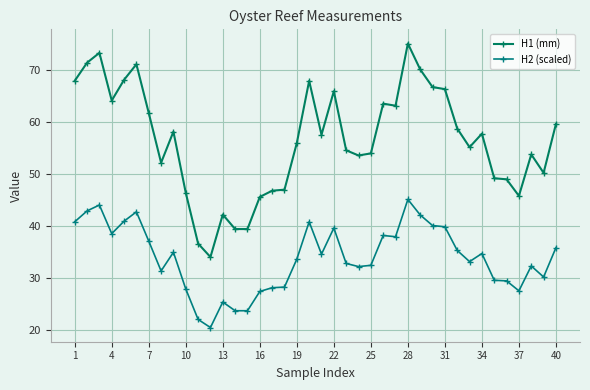

Which series has the largest range (max minus min)?

H1 (mm)